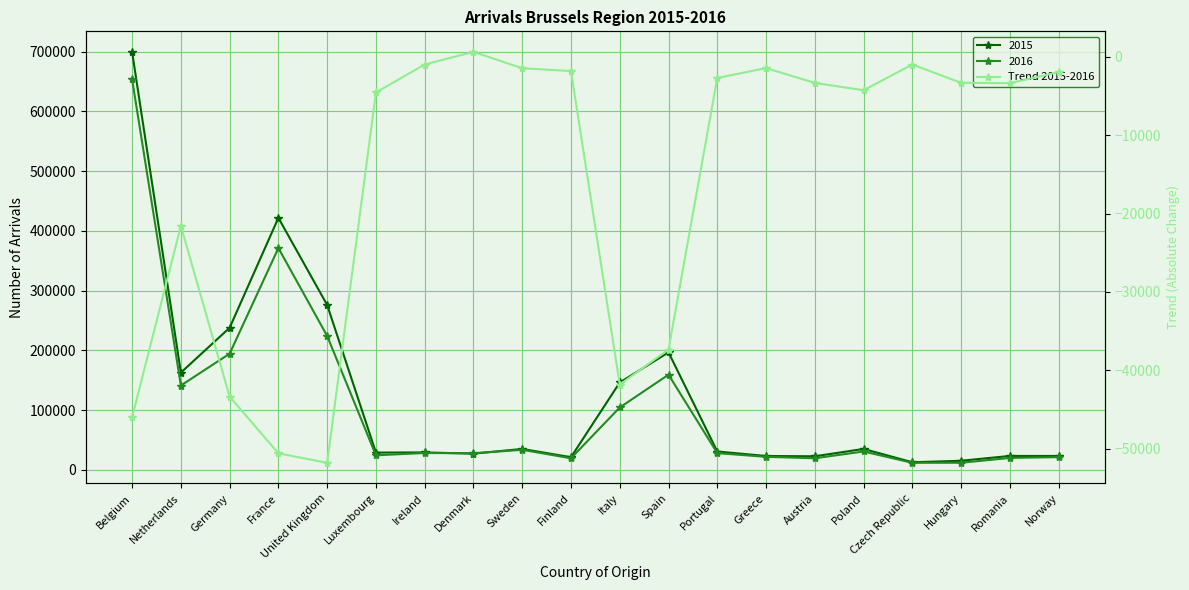

What position from the right is United Kingdom?

16